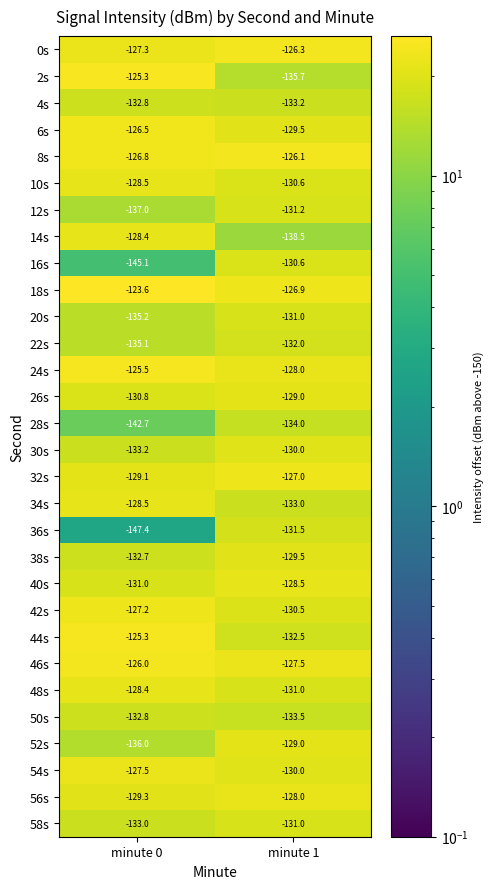

What is the difference between the maximum and minimum values in the 32s series?

2.1